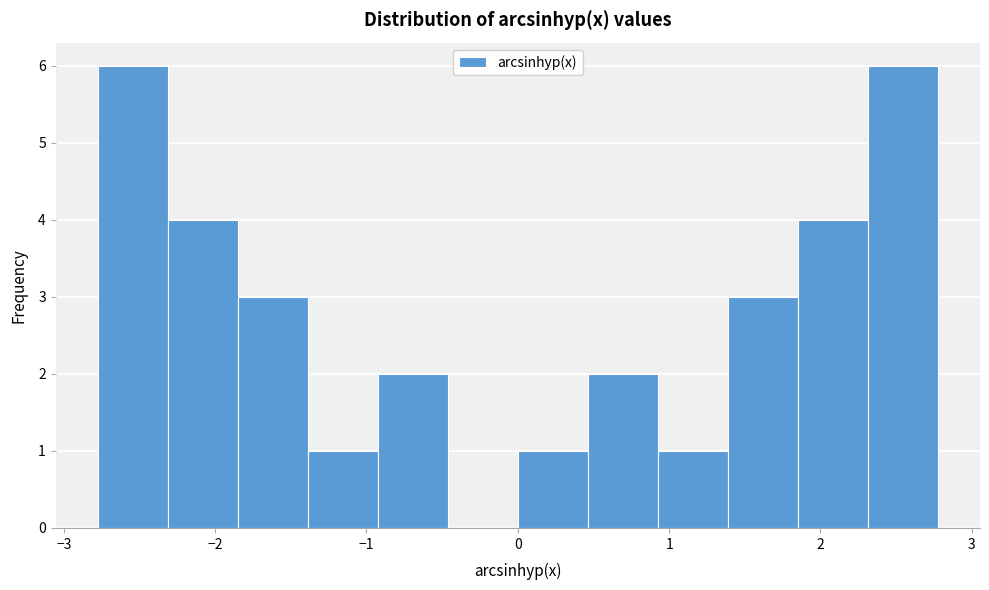

Reading left to right, transcribe this chart: for each bar, give the range it covers on the x-axis and its height. Neither the bar edges nor the heights are printed on the chart, so give them approximately, as read against the axes.

-2.8 to -2.3: 6
-2.3 to -1.9: 4
-1.9 to -1.4: 3
-1.4 to -0.9: 1
-0.9 to -0.5: 2
-0.5 to 0.0: 0
0.0 to 0.5: 1
0.5 to 0.9: 2
0.9 to 1.4: 1
1.4 to 1.9: 3
1.9 to 2.3: 4
2.3 to 2.8: 6